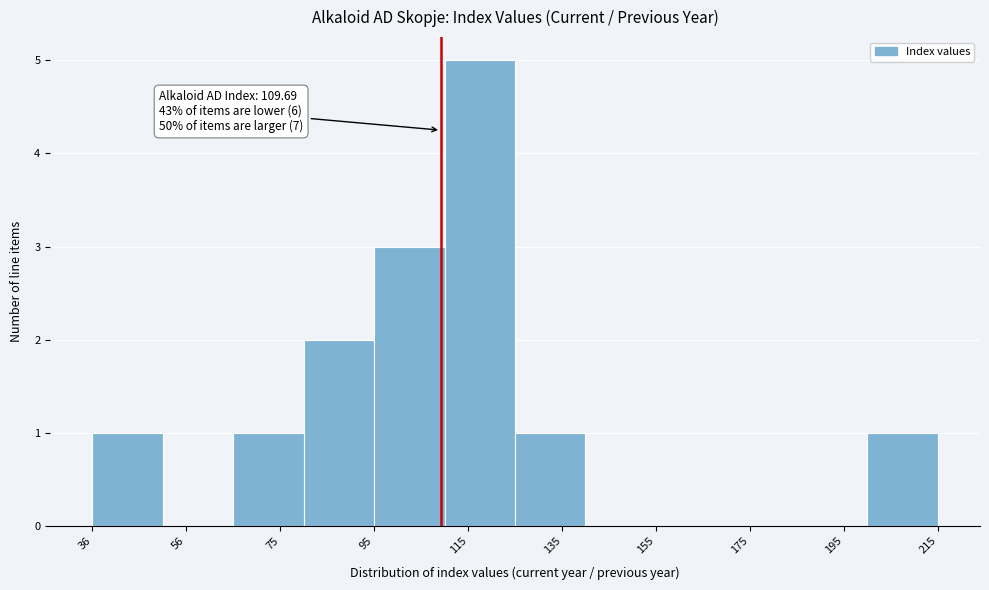

Which range on the x-axis has the tallest bar?

110 to 126